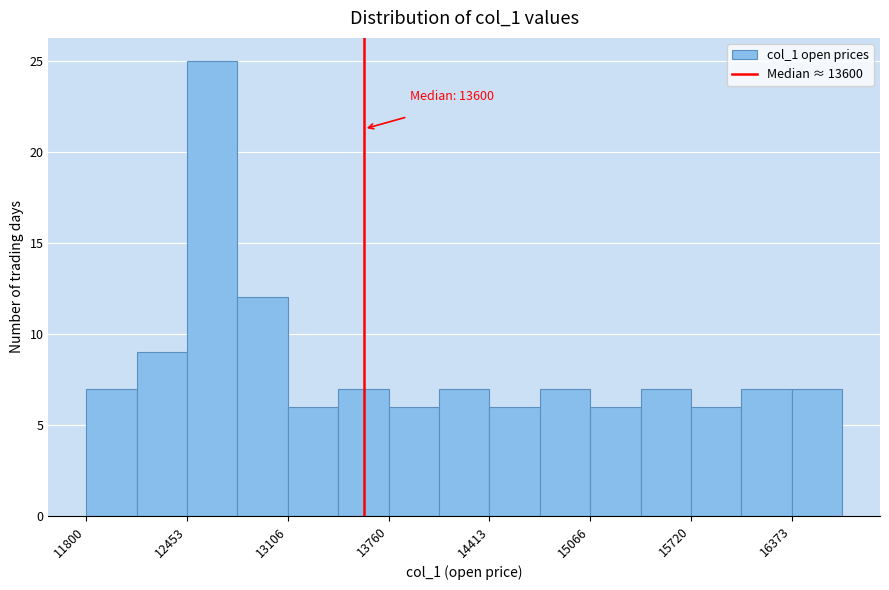

Read against the x-axis, roughly where is the centre of the tallest bar?

12600